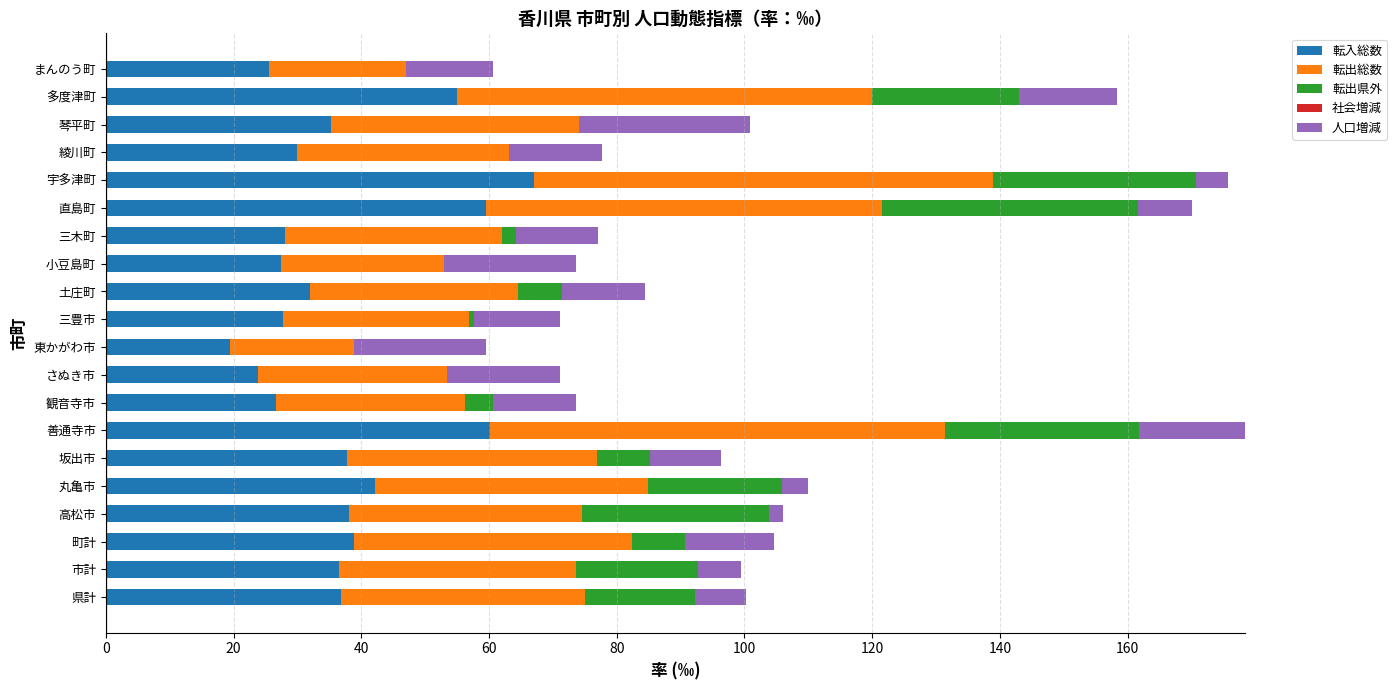

What is the spread (max minus min) of values at 観音寺市?

42.8